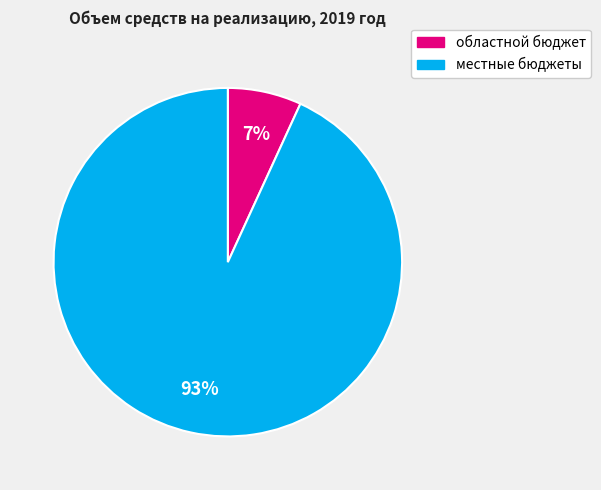

To the nearest percent, what is the difference between the largest and smallest slice percentages?

86%